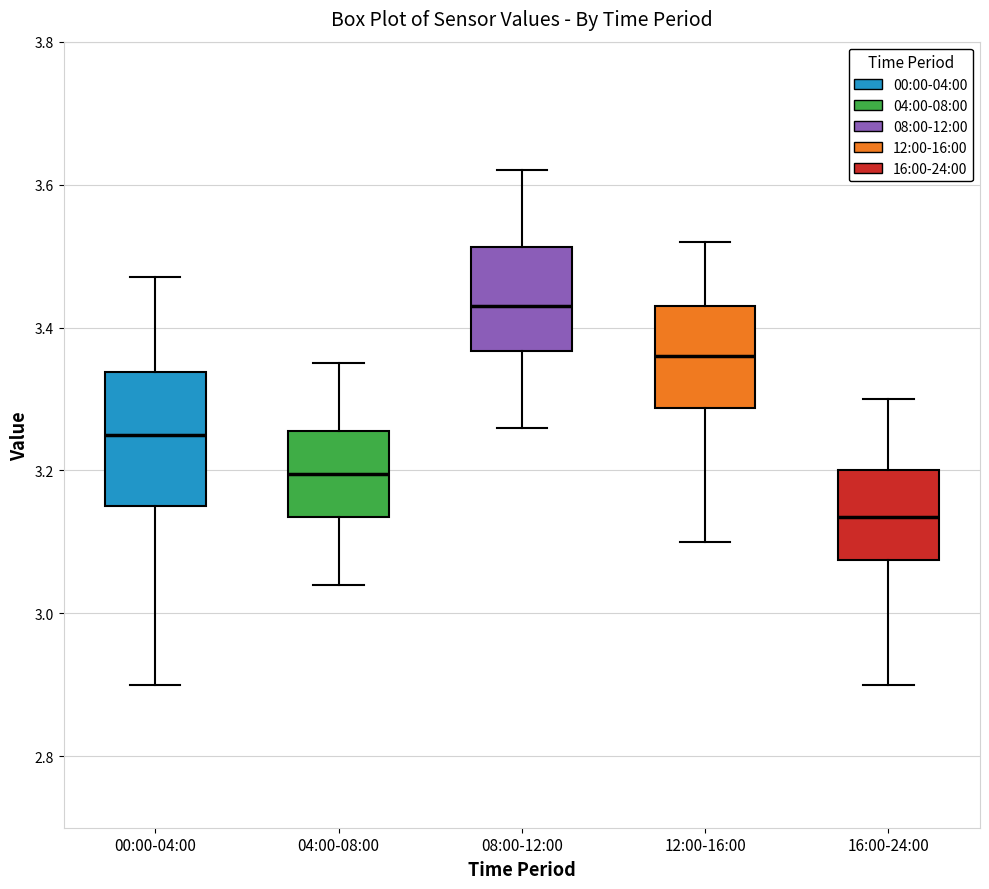

Reading left to right, read every box against the y-axis: the position of its median line, the range the box covers, and the ends of its whiskers. The values are not printed on the chart, so give them approximately, as read against the axis.

00:00-04:00: median 3.26, box 3.16 to 3.34, whiskers 2.90 to 3.48
04:00-08:00: median 3.20, box 3.14 to 3.26, whiskers 3.04 to 3.36
08:00-12:00: median 3.44, box 3.36 to 3.52, whiskers 3.26 to 3.62
12:00-16:00: median 3.36, box 3.28 to 3.44, whiskers 3.10 to 3.52
16:00-24:00: median 3.14, box 3.08 to 3.20, whiskers 2.90 to 3.30